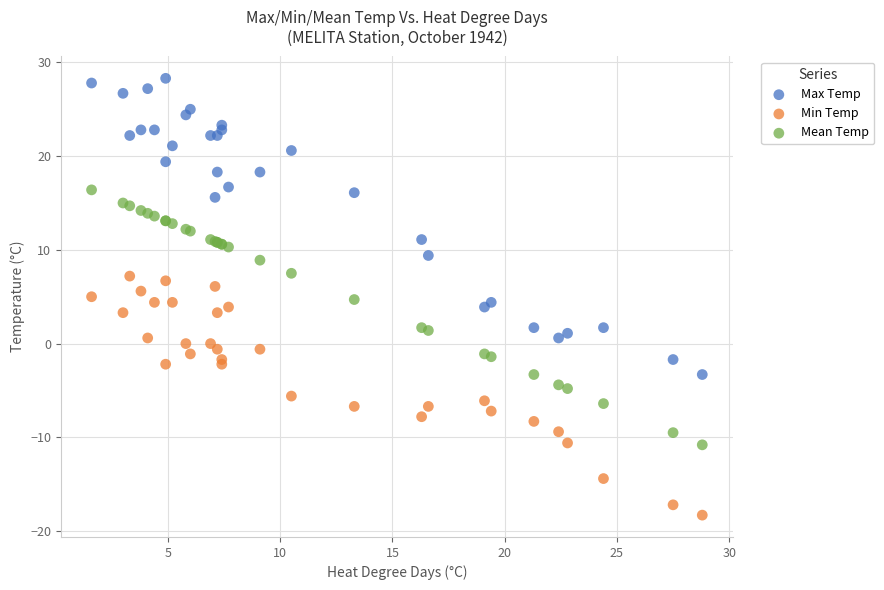

Which series contains the lowest Y value?

Min Temp